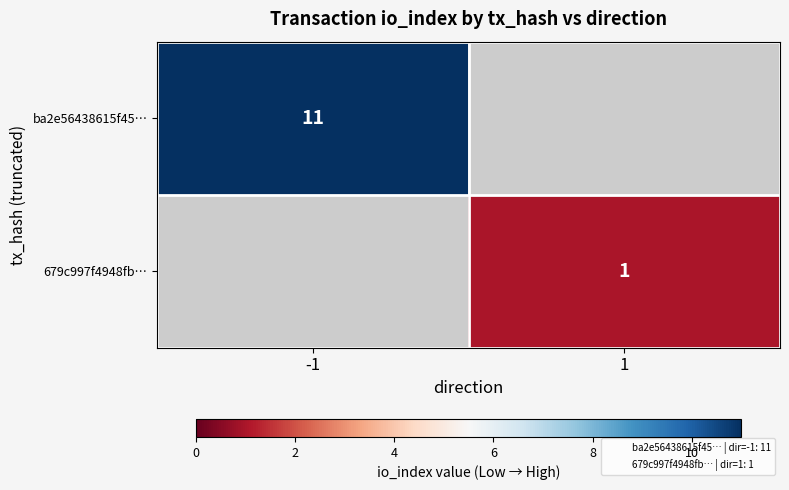

Is it true that ba2e56438615f45… equals 17.5 at -1?

False